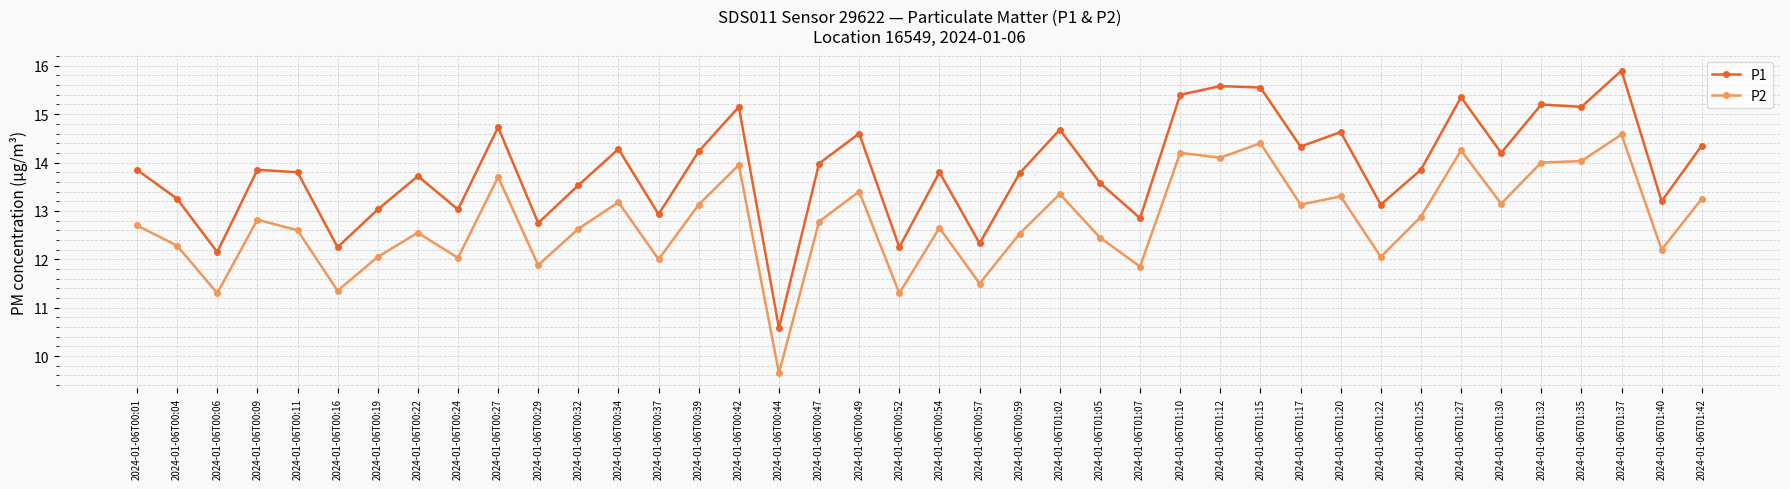

At which category is the sum across all series the highest?

2024-01-06T01:37